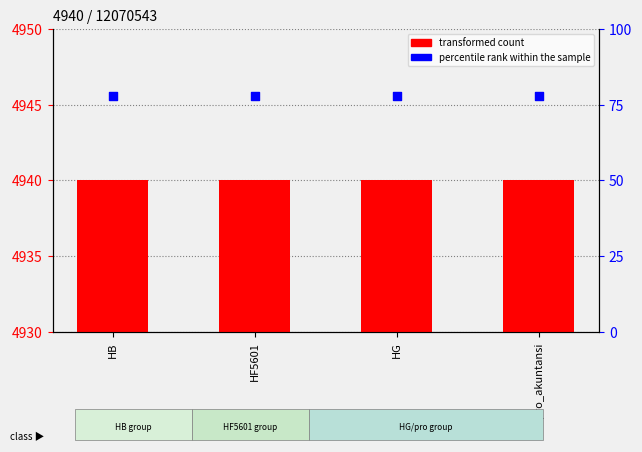

Which series has the largest total across all categories?

transformed count